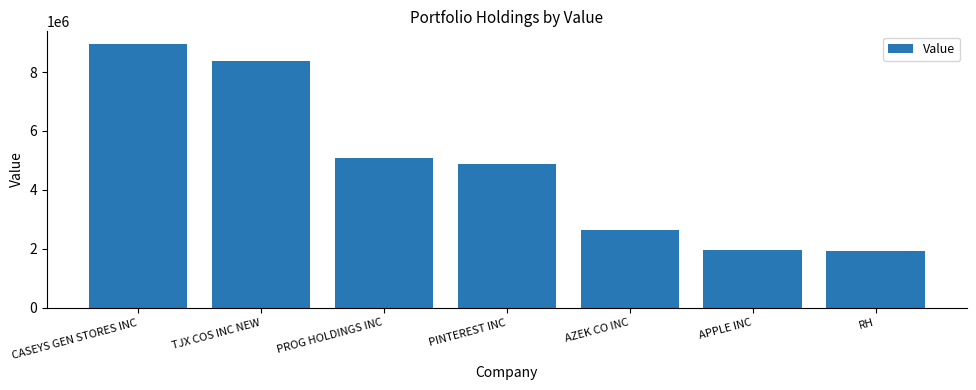

What is the label of the 6th bar from the left?

APPLE INC